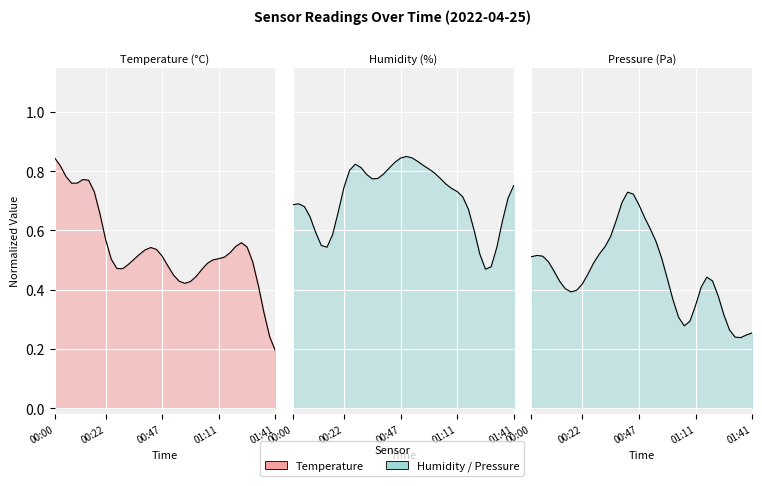

True or false: Humidity (%) line and Temperature (°C) line cross at least once.

True